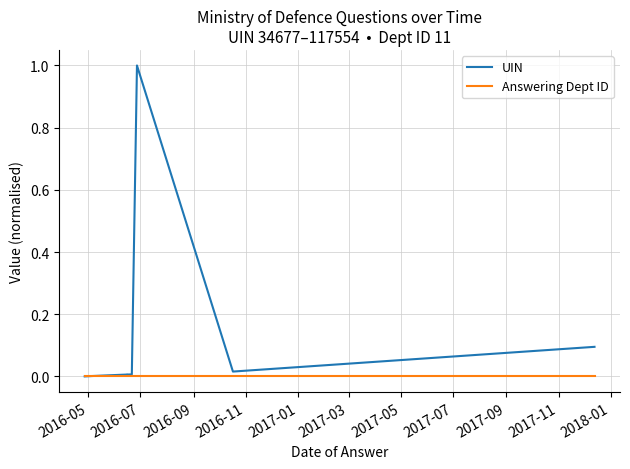

Does the chart have visible grid lines?

Yes